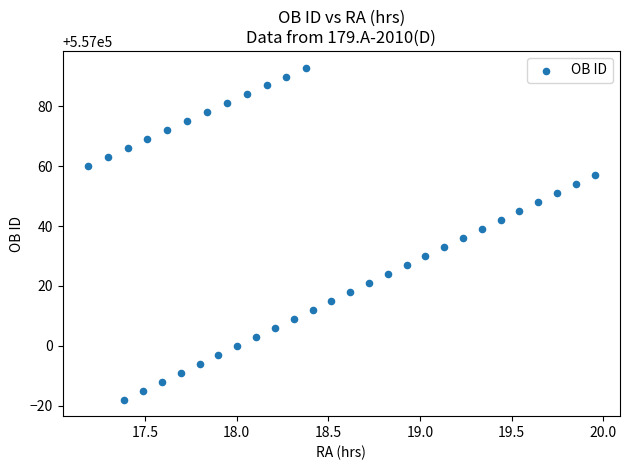

What is the range of Y values (max minus min)?

111